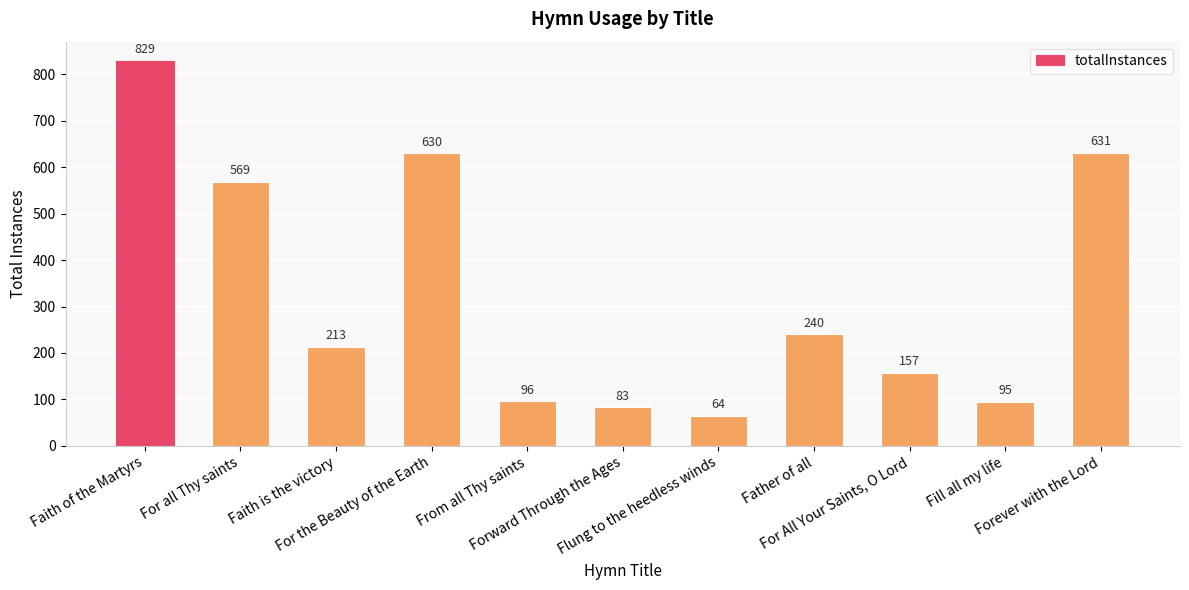

Rank the categories by value from lowest to highest.

Flung to the heedless winds, Forward Through the Ages, Fill all my life, From all Thy saints, For All Your Saints, O Lord, Faith is the victory, Father of all, For all Thy saints, For the Beauty of the Earth, Forever with the Lord, Faith of the Martyrs